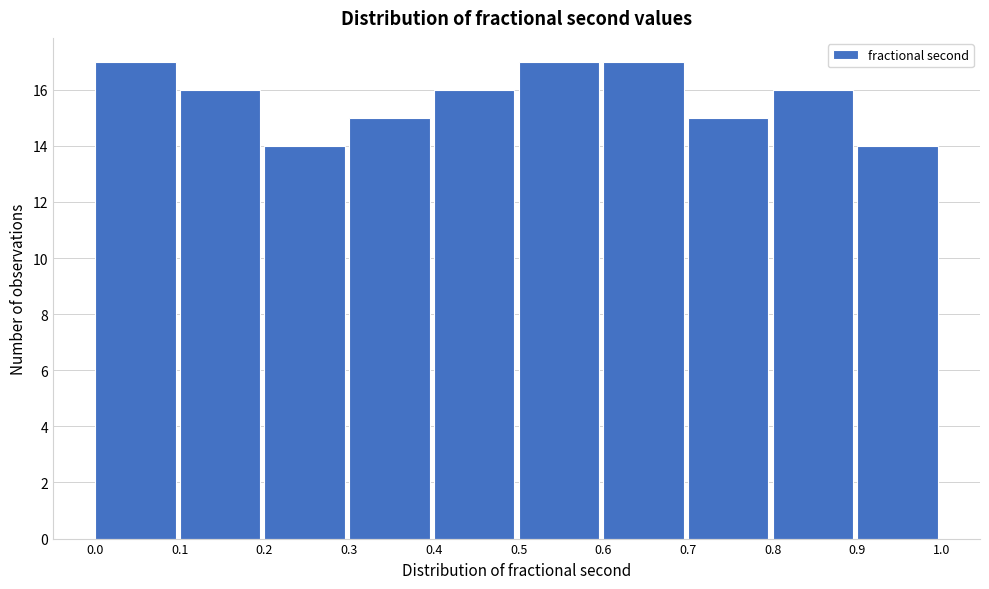

Reading left to right, transcribe this chart: for each bar, give the range it covers on the x-axis and its height. The values are not printed on the chart, so give them approximately, as read against the axis.

0.0 to 0.1: 17
0.1 to 0.2: 16
0.2 to 0.3: 14
0.3 to 0.4: 15
0.4 to 0.5: 16
0.5 to 0.6: 17
0.6 to 0.7: 17
0.7 to 0.8: 15
0.8 to 0.9: 16
0.9 to 1.0: 14